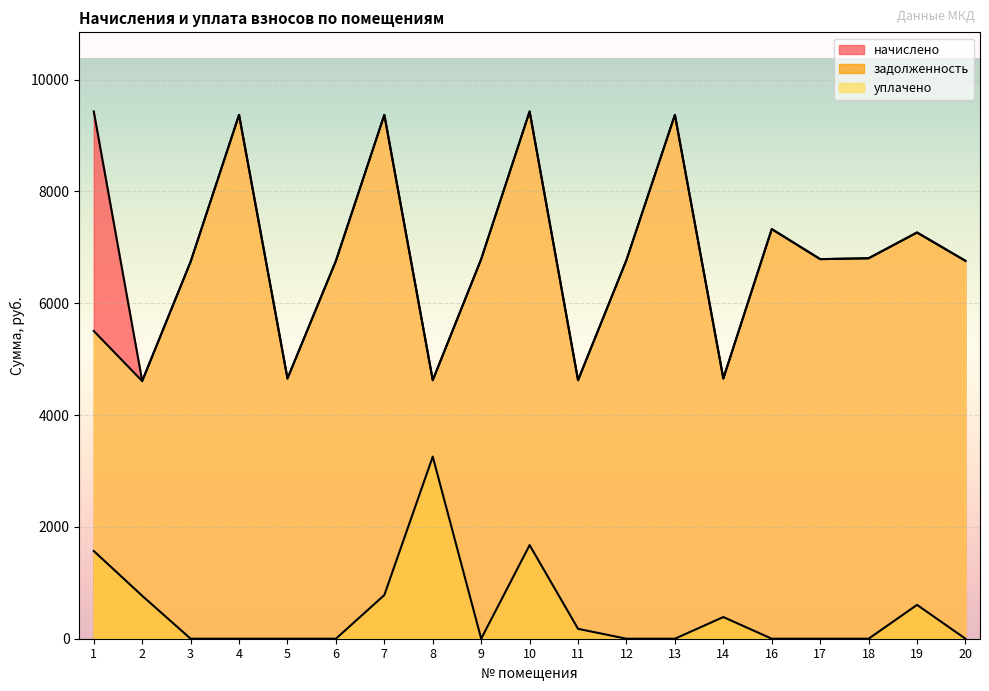

Rank the categories by начислено value from highest to lowest.

1, 10, 4, 7, 13, 16, 19, 18, 9, 17, 12, 6, 20, 3, 5, 14, 8, 11, 2